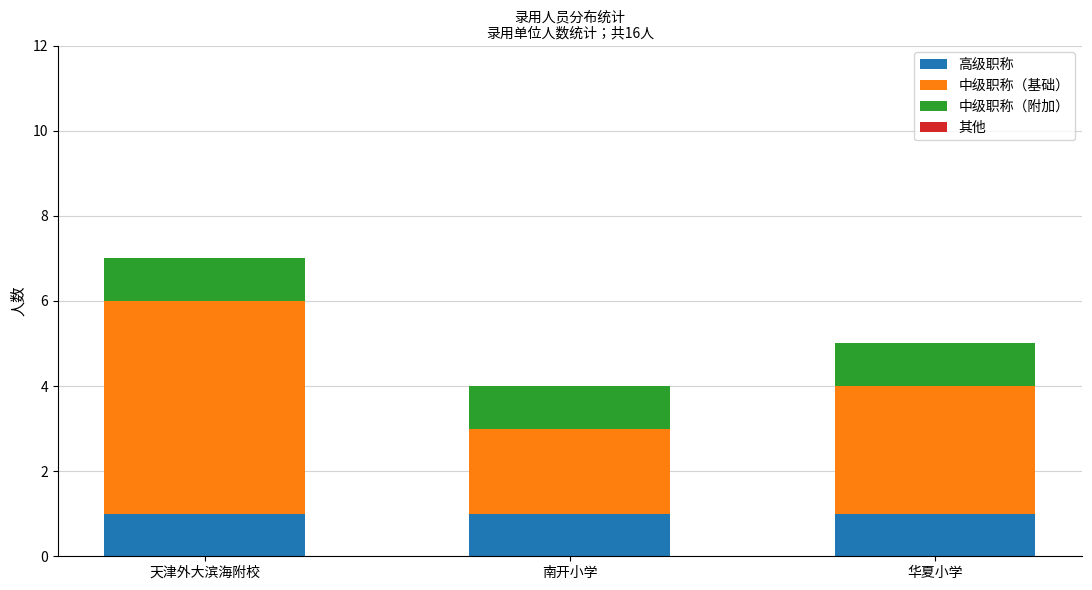

What is the total value across all series at 华夏小学?

5